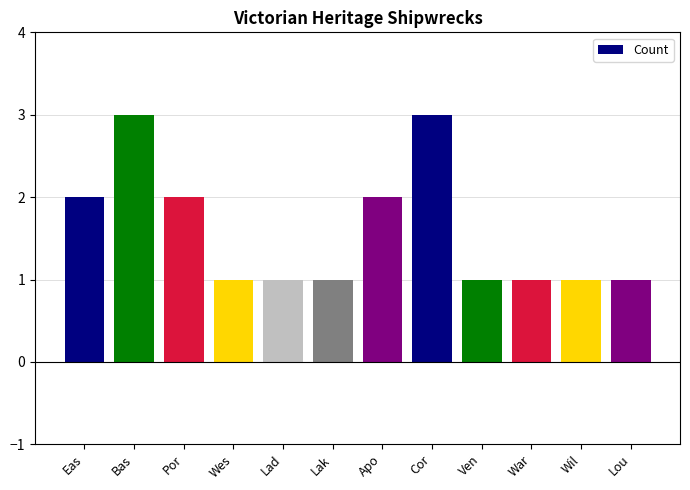

The chart shows a value of 5 at Cor. True or false?

False